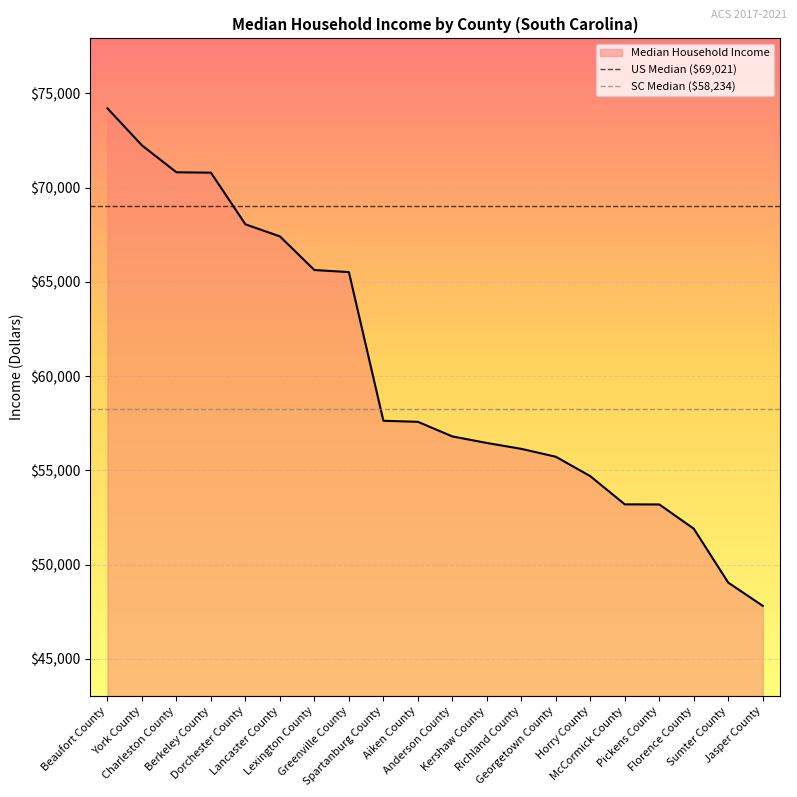

What value does the SC Median ($58,234) series have at York County?

58234